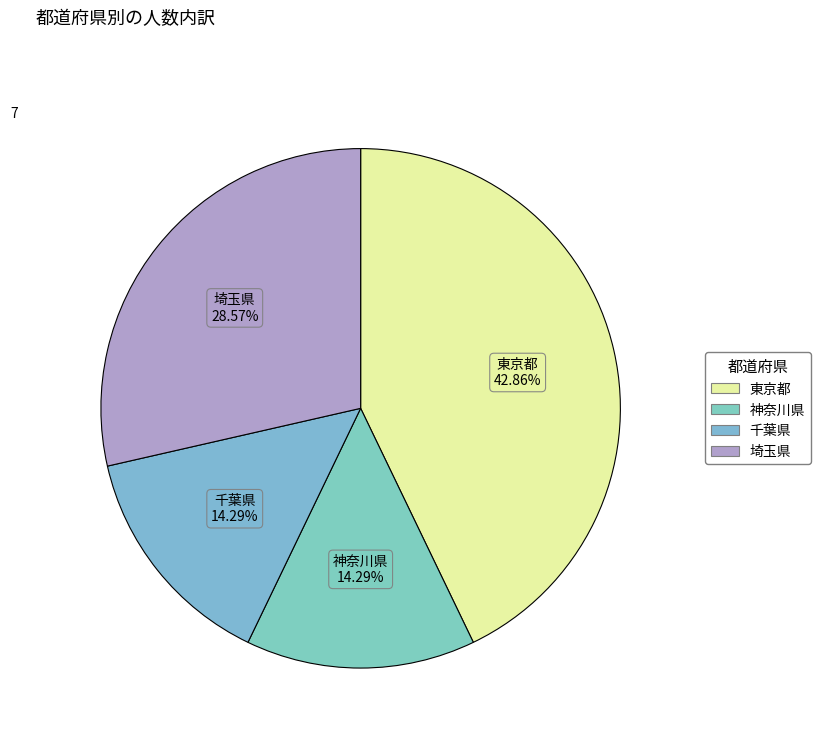

What percentage is the 東京都 slice, to the nearest percent?

43%